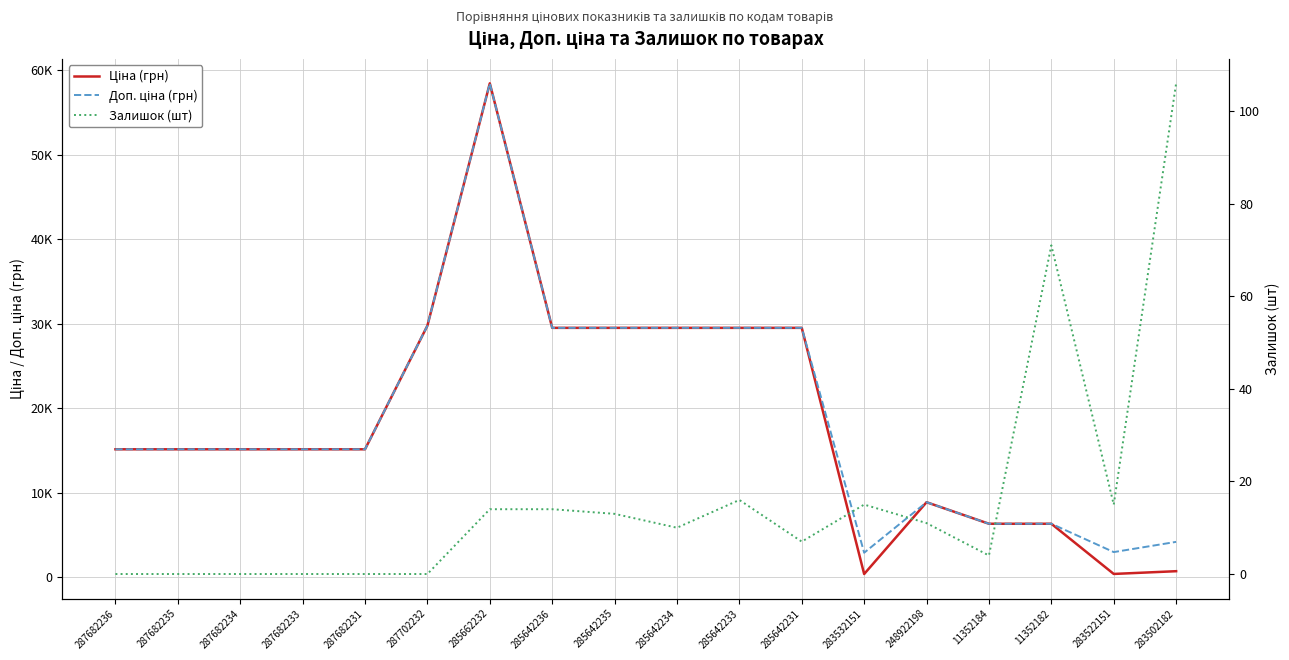

How many interior local peaks does the Залишок (шт) series have?

3